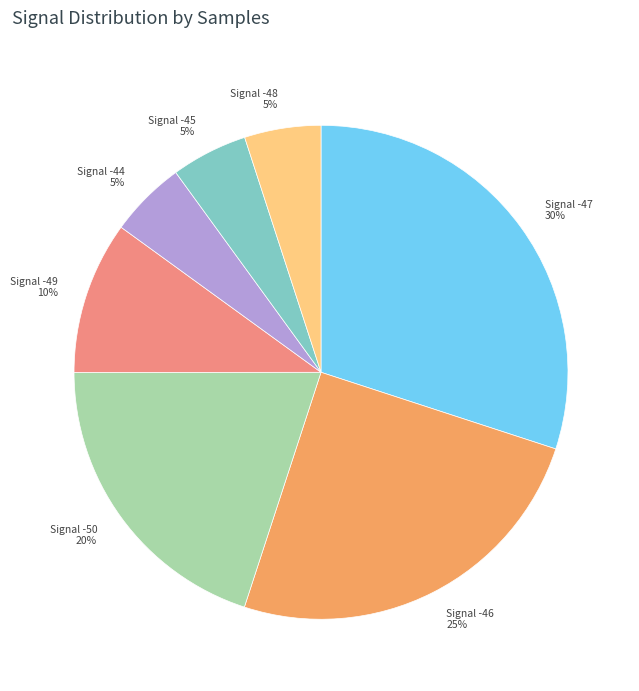

Which slice is the largest?

Signal -47 30%